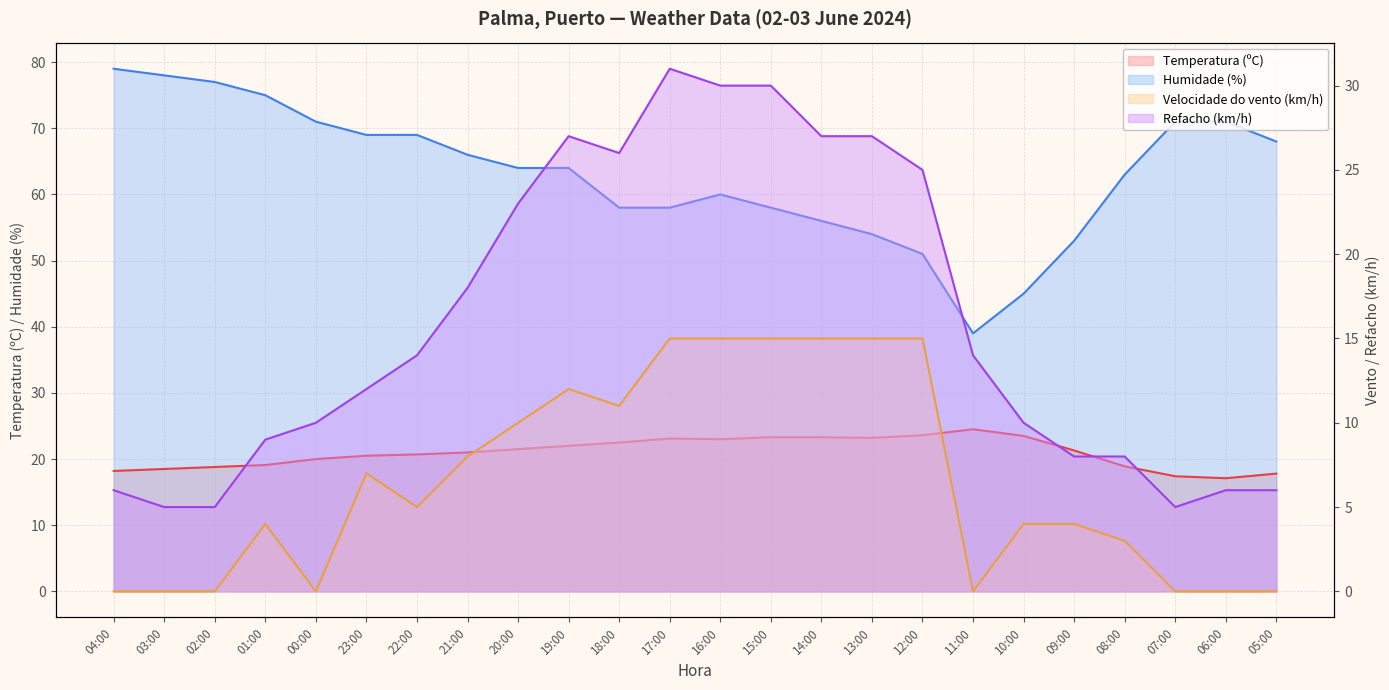

True or false: Humidade (%) has a value of 14.0 at 10:00.

False